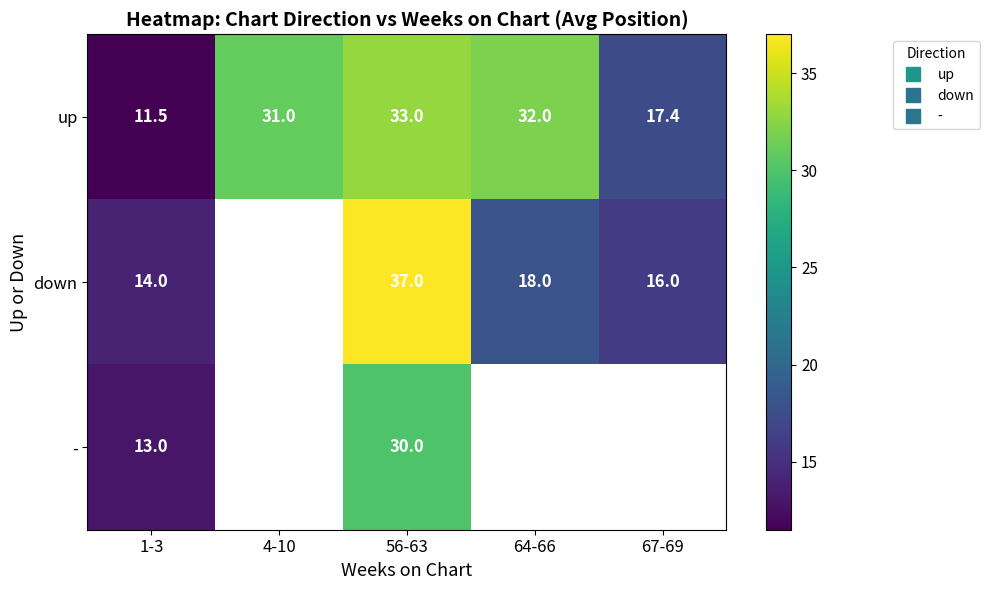

What value does the - series have at 1-3?

13.0